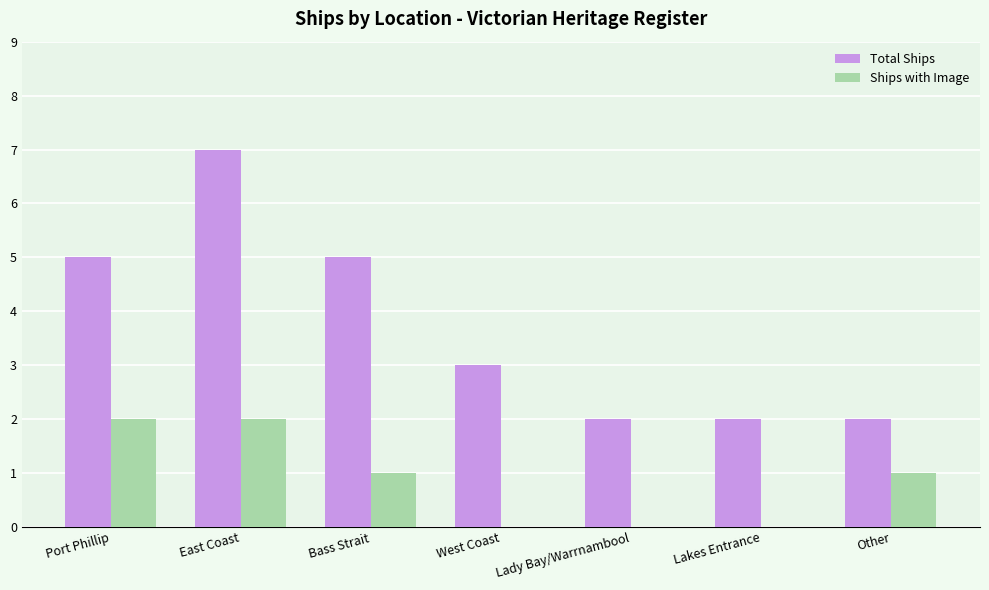

At which category is the sum across all series the highest?

East Coast